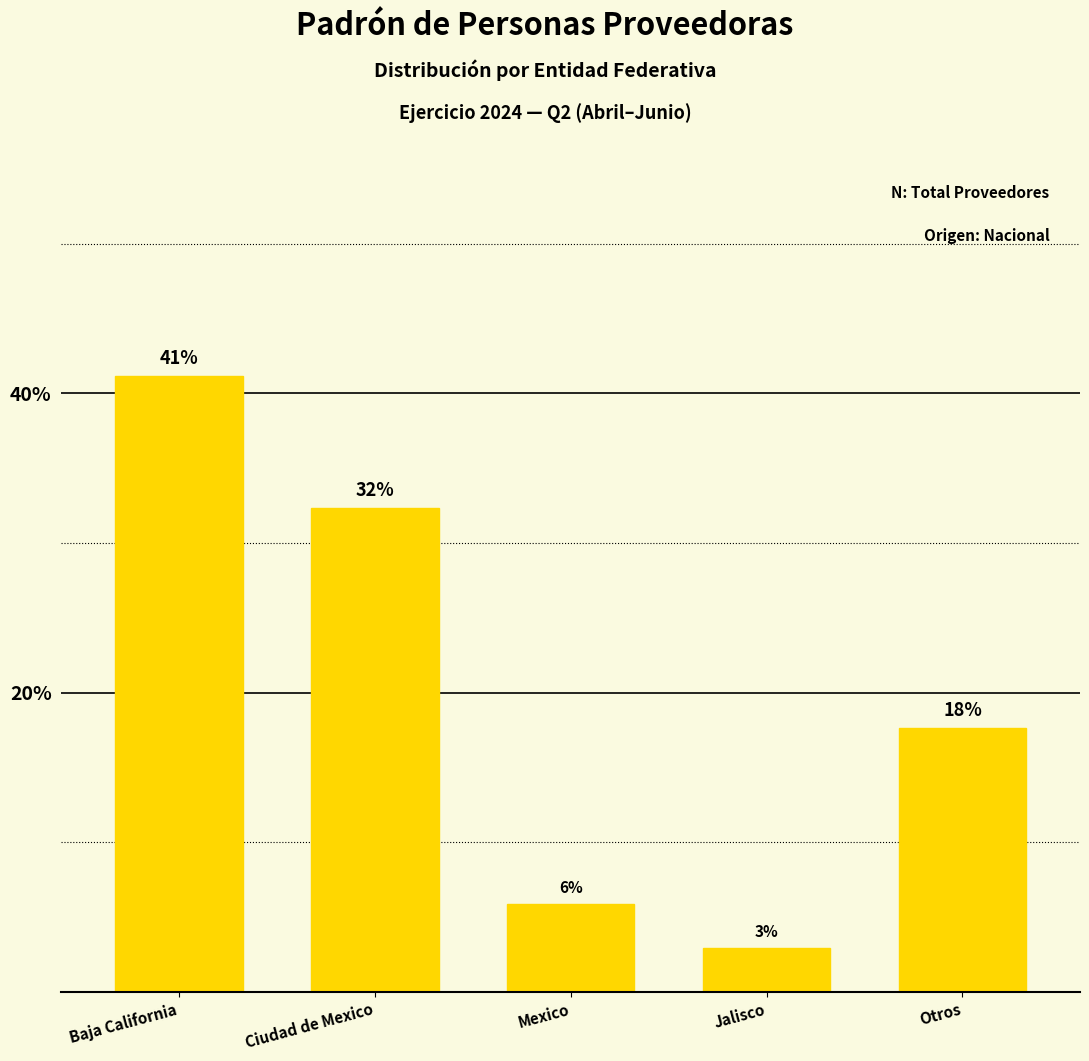

Are the bars horizontal?

No